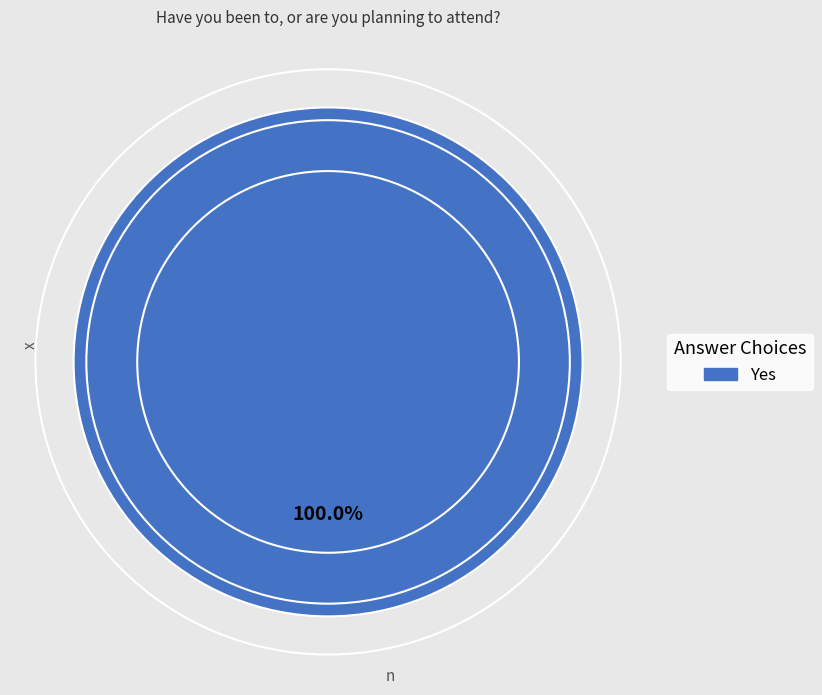

How many slices are in this pie chart?

1